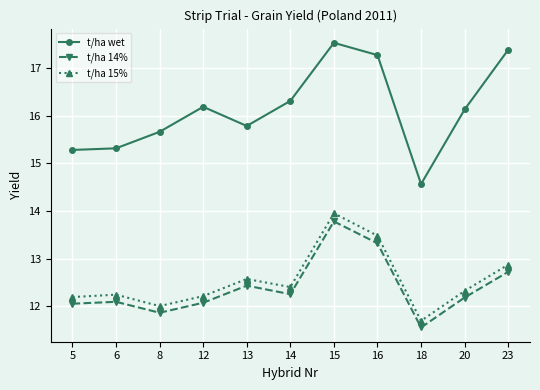

At which label does t/ha wet reach its peak?

15